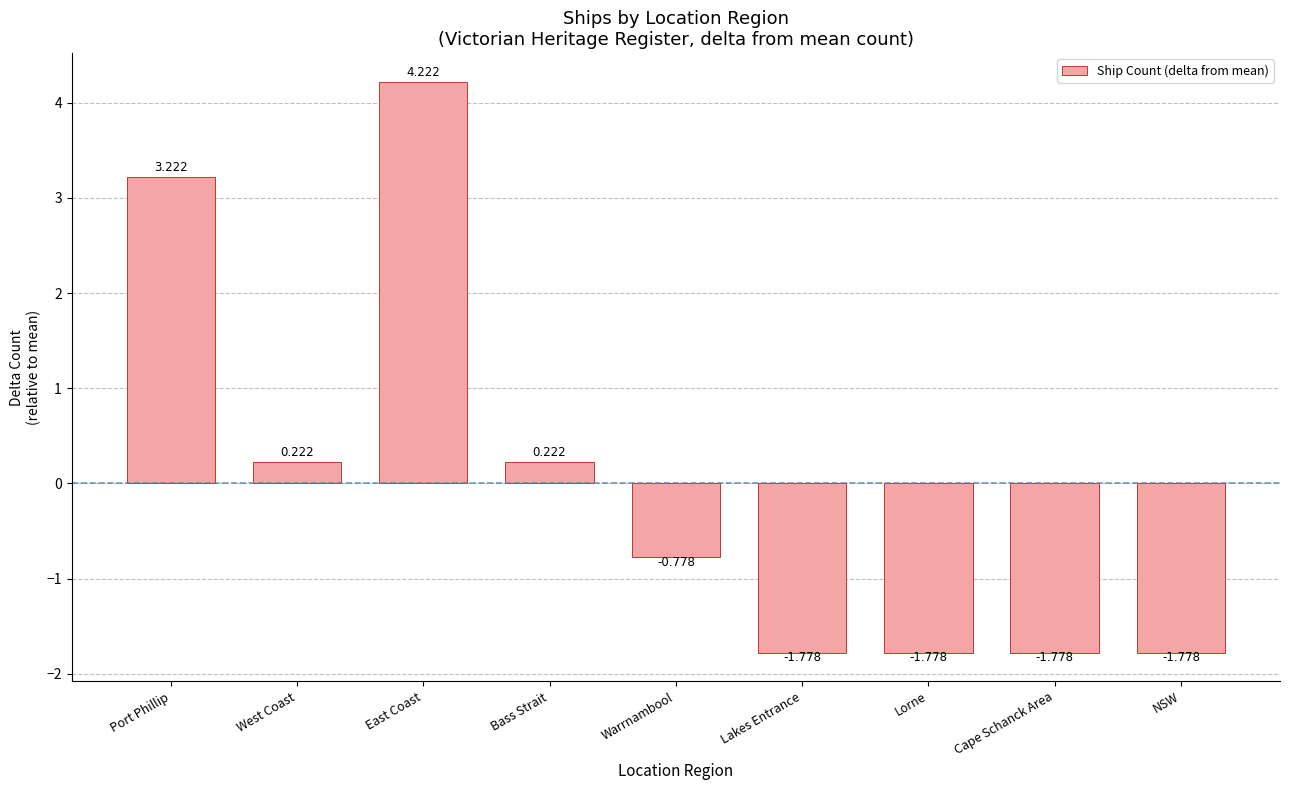

What is the label of the 2nd bar from the left?

West Coast